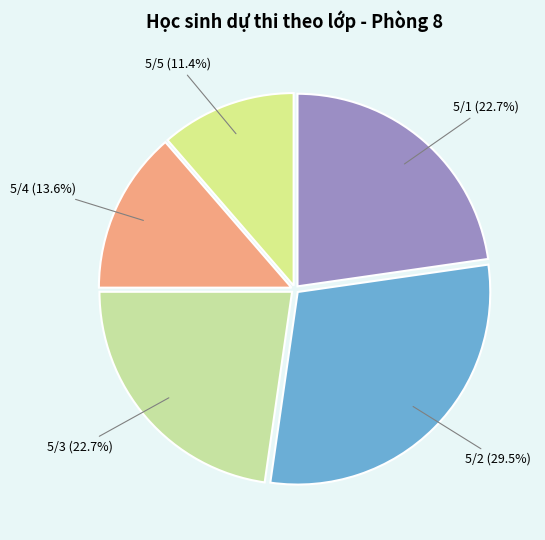

Which has a higher value, 5/2 or 5/3?

5/2